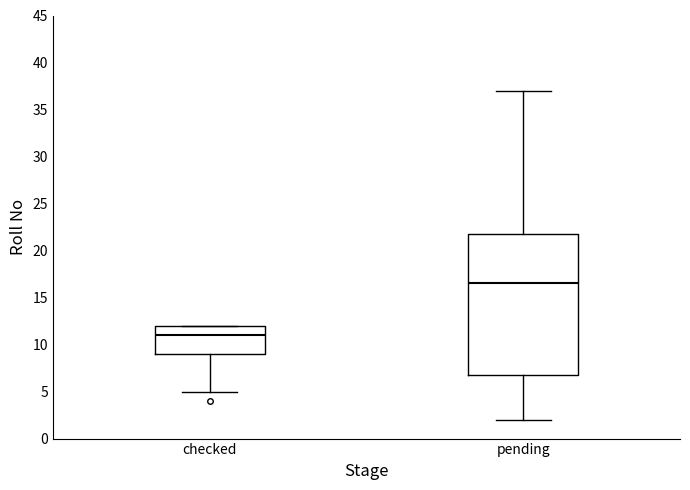

Where is the lower edge of the box for pending on the y-axis? The values are not printed on the chart, so give them approximately, as read against the axis.

7.0